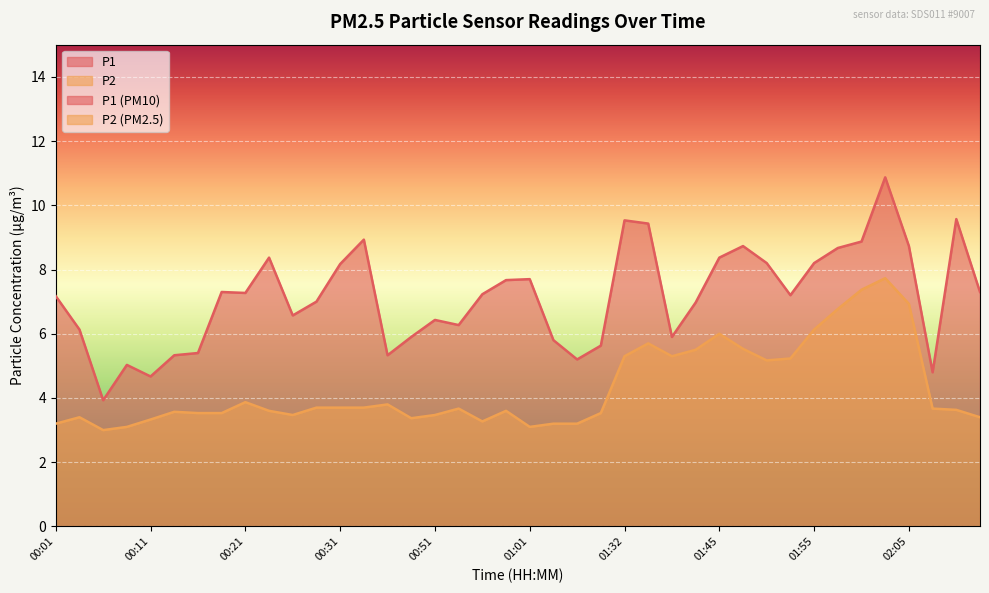

True or false: P1 and P2 intersect in this chart.

False